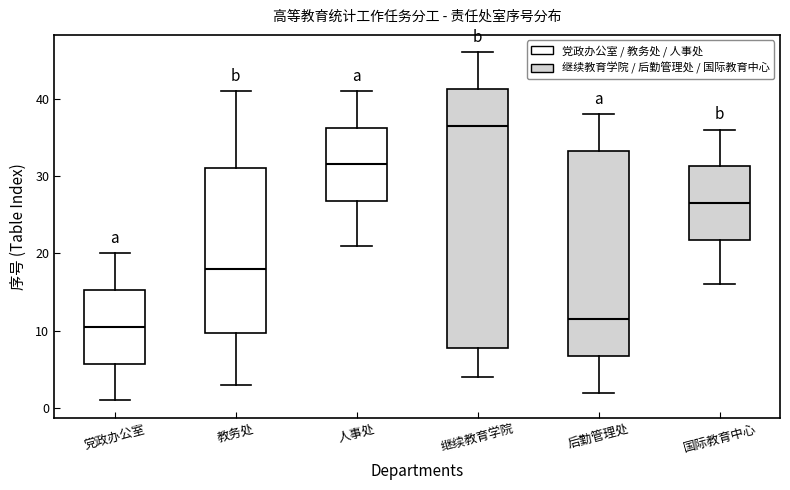

Reading left to right, read every box against the y-axis: the position of its median line, the range the box covers, and the ends of its whiskers. The values are not printed on the chart, so give them approximately, as read against the axis.

党政办公室: median 11, box 6 to 15, whiskers 1 to 20
教务处: median 18, box 10 to 31, whiskers 3 to 41
人事处: median 32, box 27 to 36, whiskers 21 to 41
继续教育学院: median 37, box 8 to 41, whiskers 4 to 46
后勤管理处: median 12, box 7 to 33, whiskers 2 to 38
国际教育中心: median 27, box 22 to 31, whiskers 16 to 36